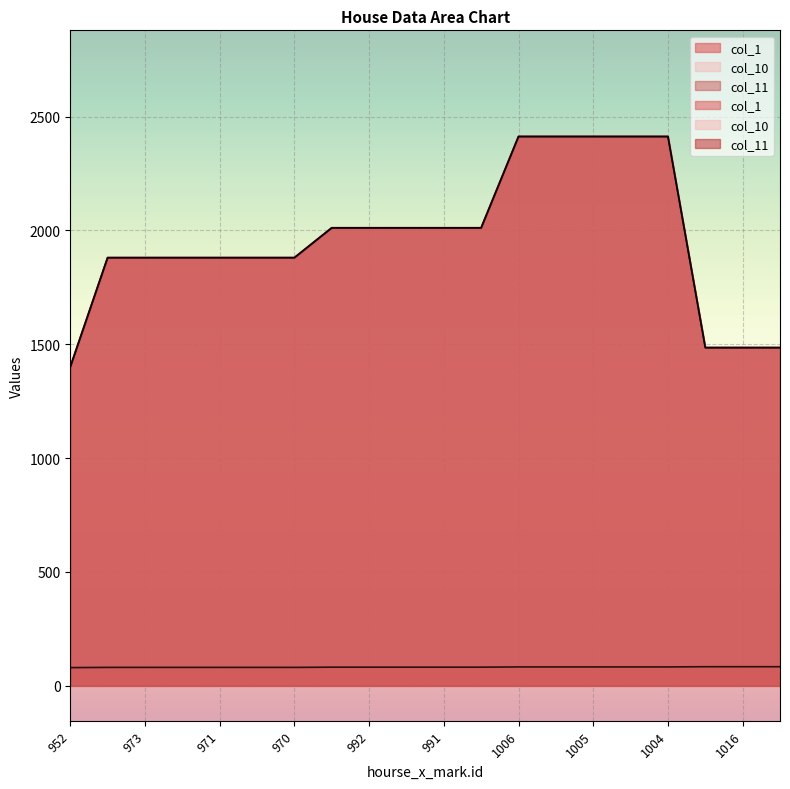

What is the average value of the col_1 series?

82